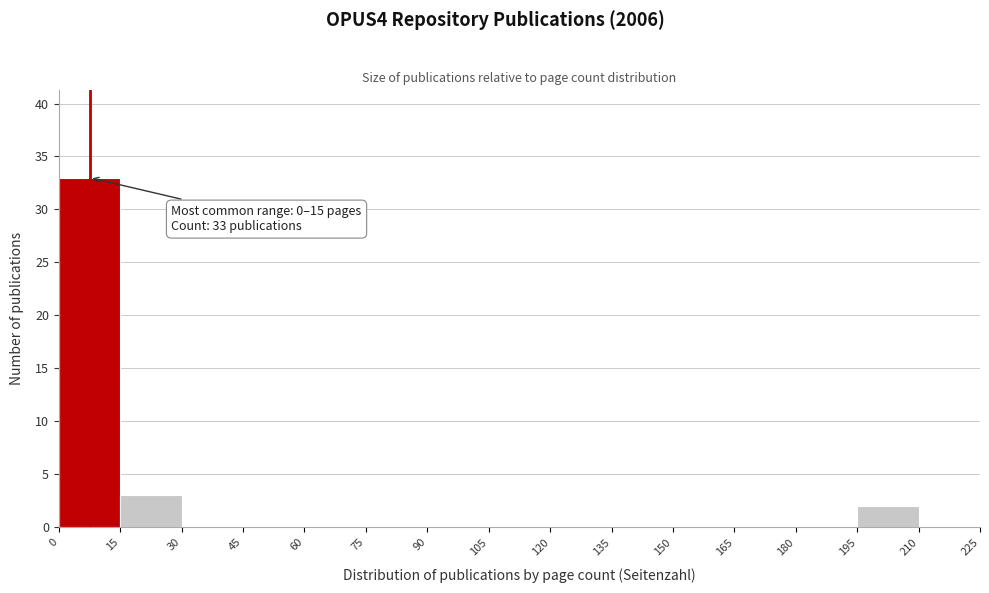

Over which range of the x-axis is the bar tallest?

0 to 15